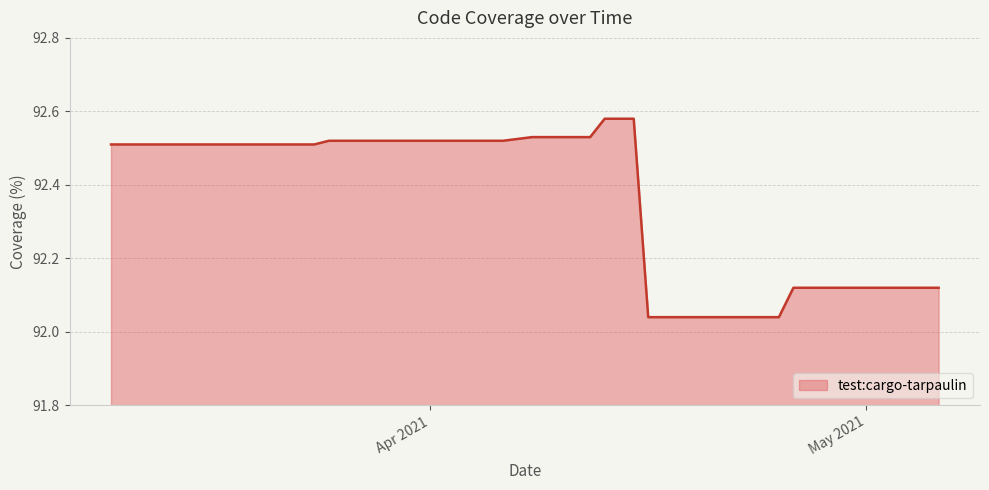

Does the chart have visible grid lines?

Yes